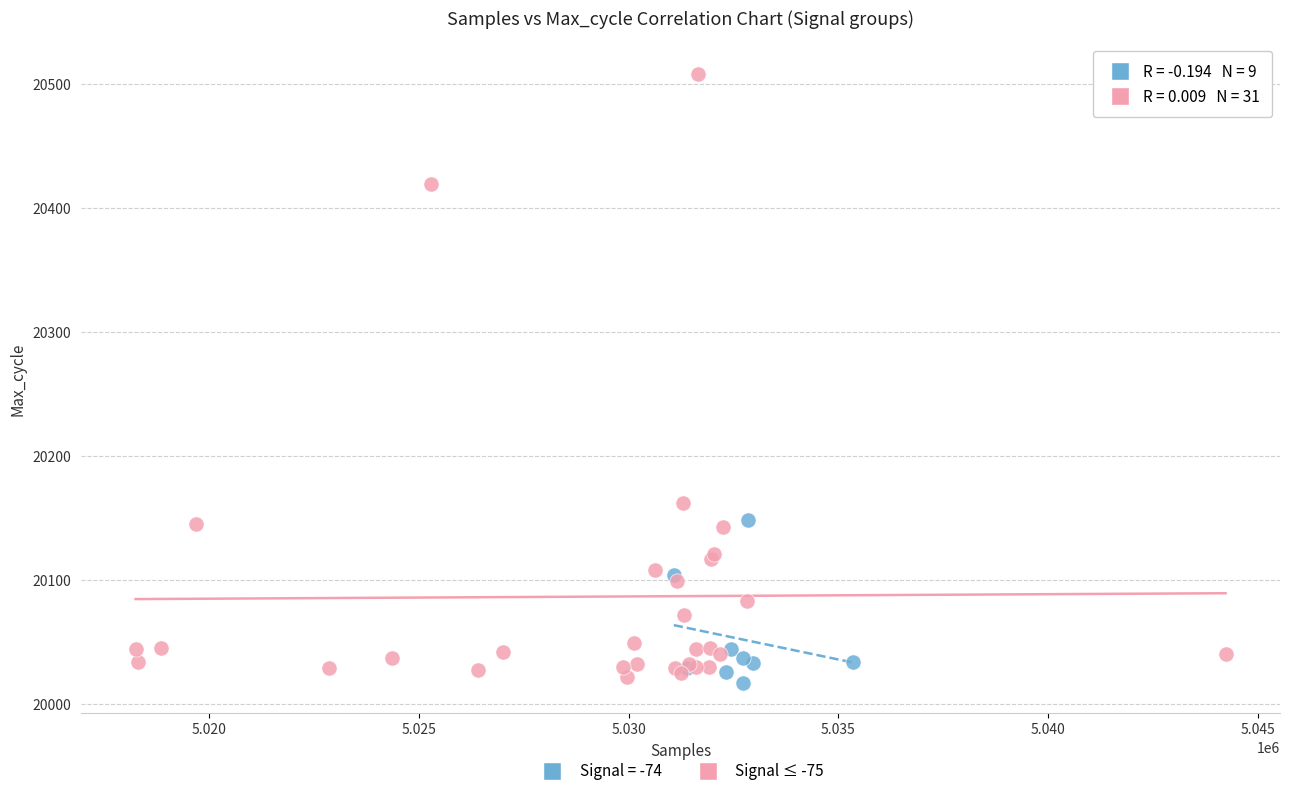

Which series reaches the maximum Y coordinate?

Signal ≤ -75